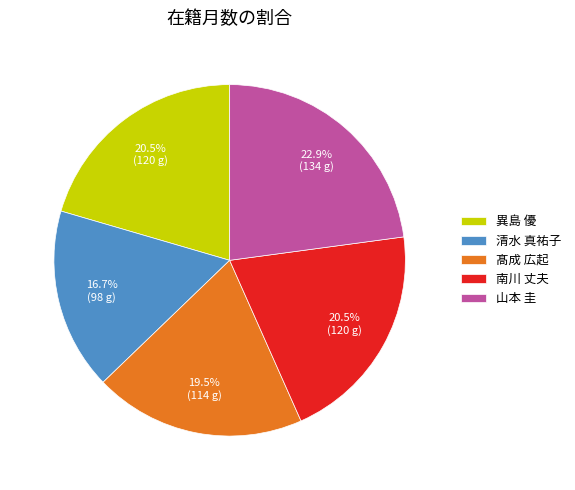

Which category has the smallest portion of the pie?

清水 真祐子